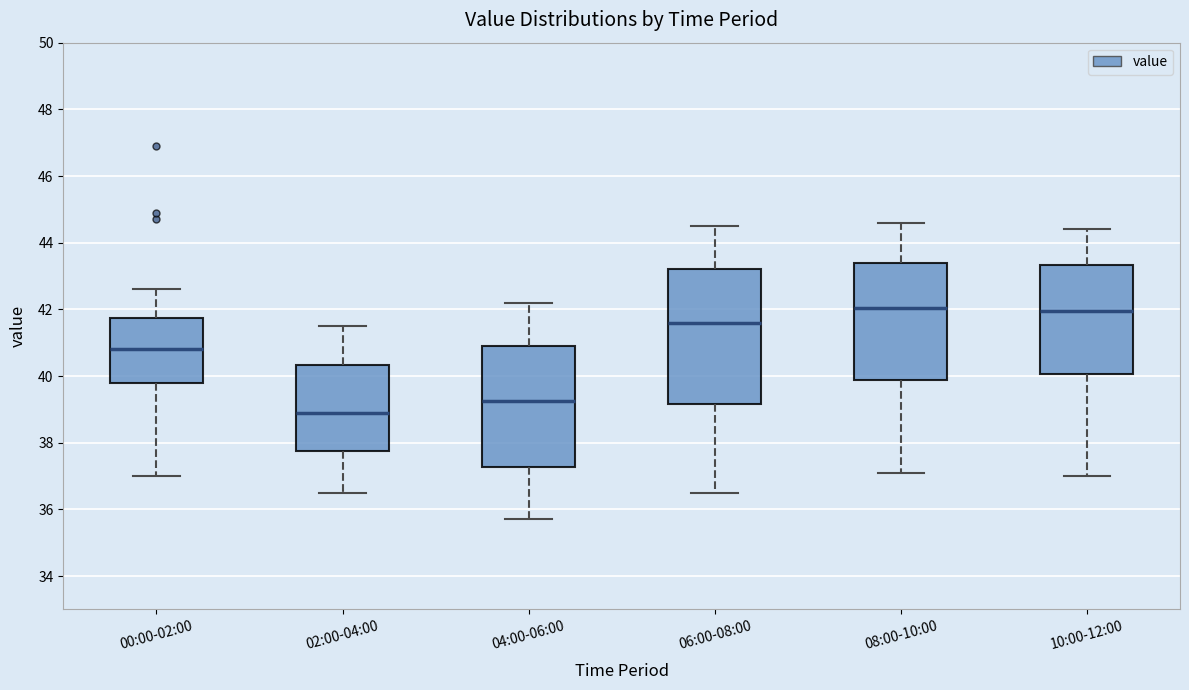

Reading left to right, transcribe this box plot: for each box, give where its median line is, the range the box spans, and where its two whiskers end, as read against the y-axis. The values are not printed on the chart, so give them approximately, as read against the axis.

00:00-02:00: median 40.8, box 39.8 to 41.8, whiskers 37.0 to 42.6
02:00-04:00: median 39.0, box 37.8 to 40.4, whiskers 36.6 to 41.6
04:00-06:00: median 39.2, box 37.2 to 41.0, whiskers 35.8 to 42.2
06:00-08:00: median 41.6, box 39.2 to 43.2, whiskers 36.6 to 44.6
08:00-10:00: median 42.0, box 39.8 to 43.4, whiskers 37.2 to 44.6
10:00-12:00: median 42.0, box 40.0 to 43.4, whiskers 37.0 to 44.4